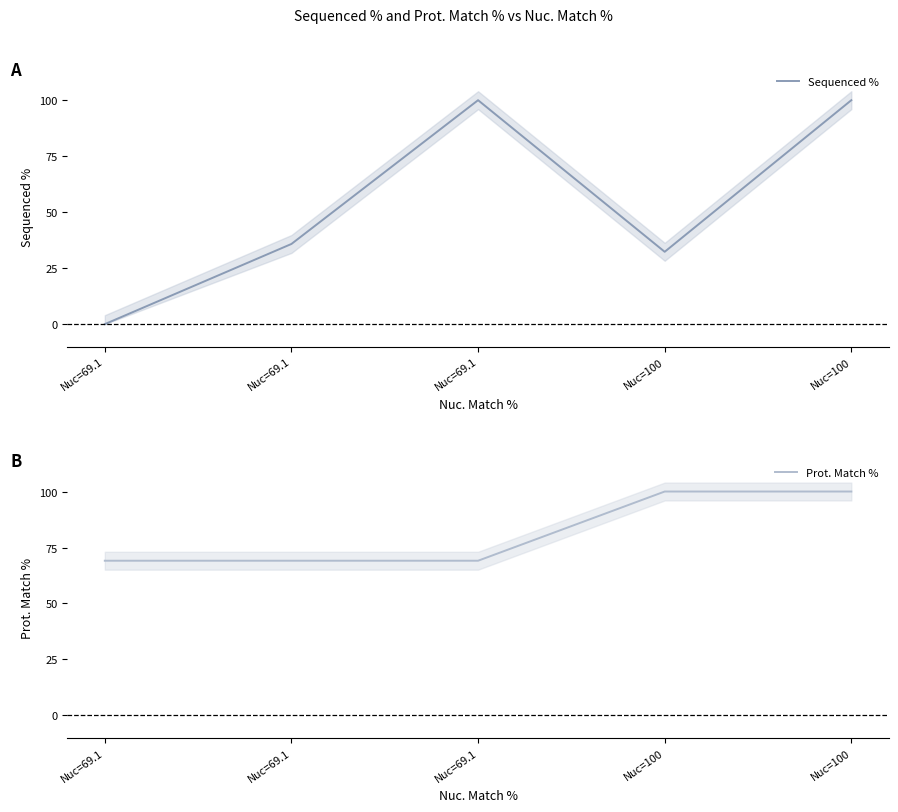

What is the label of the 1st point from the right?

Nuc=100